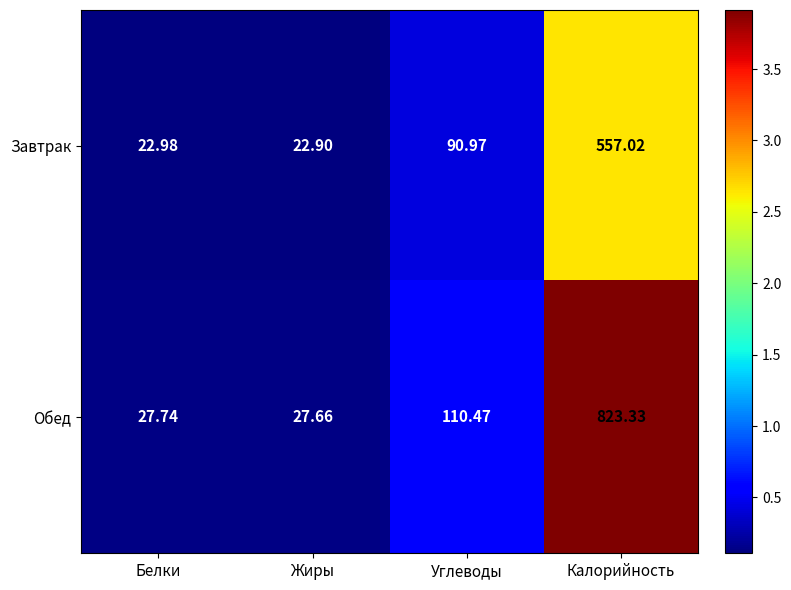

At which category is the sum across all series the highest?

Калорийность